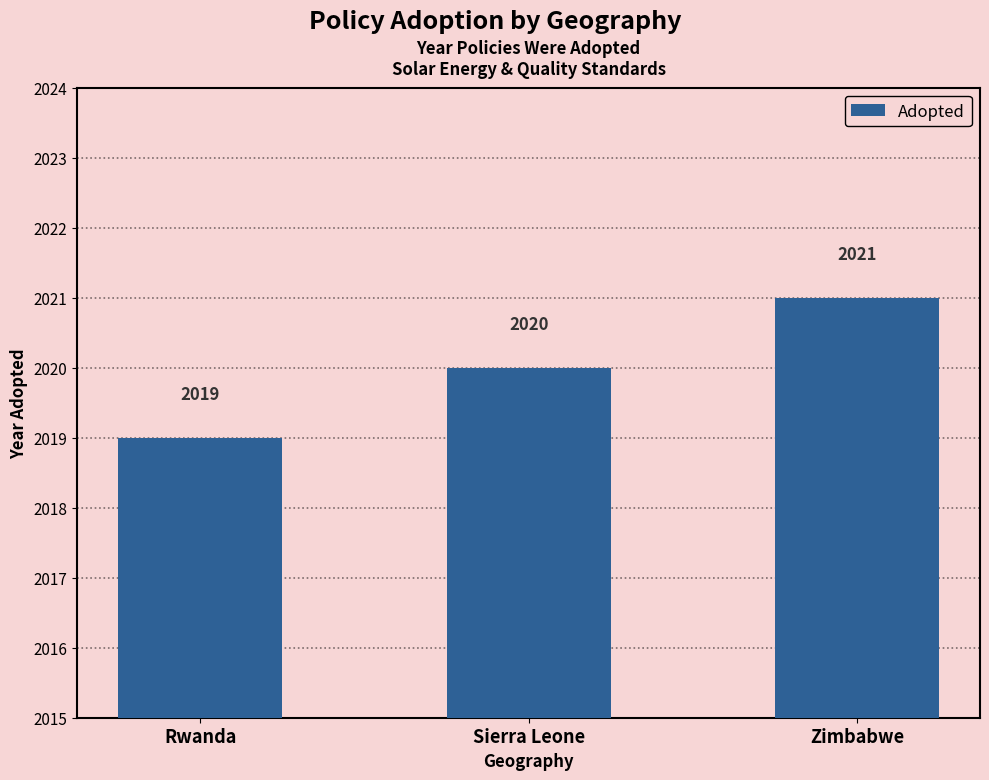

What is the value of the 1st bar from the left?

2019